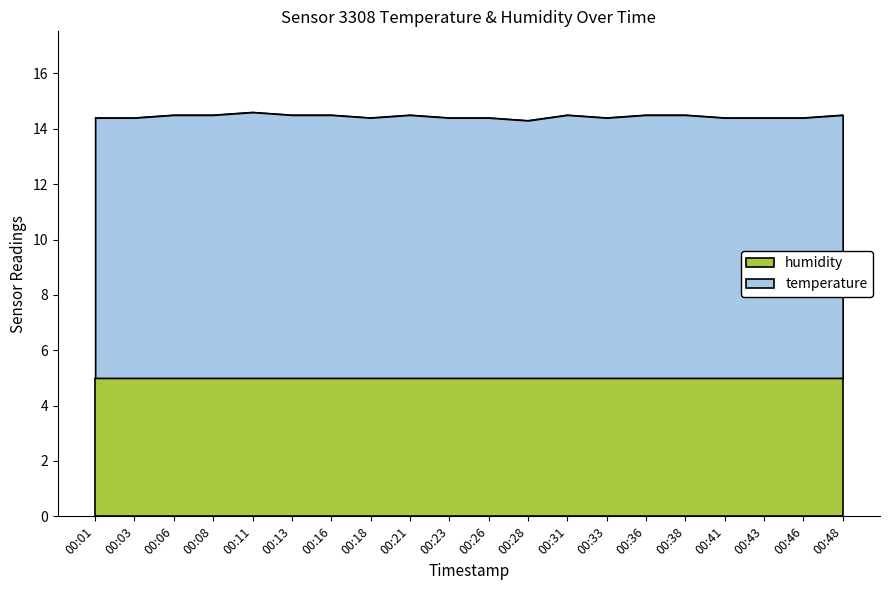

Read the value at 00:08.

14.5